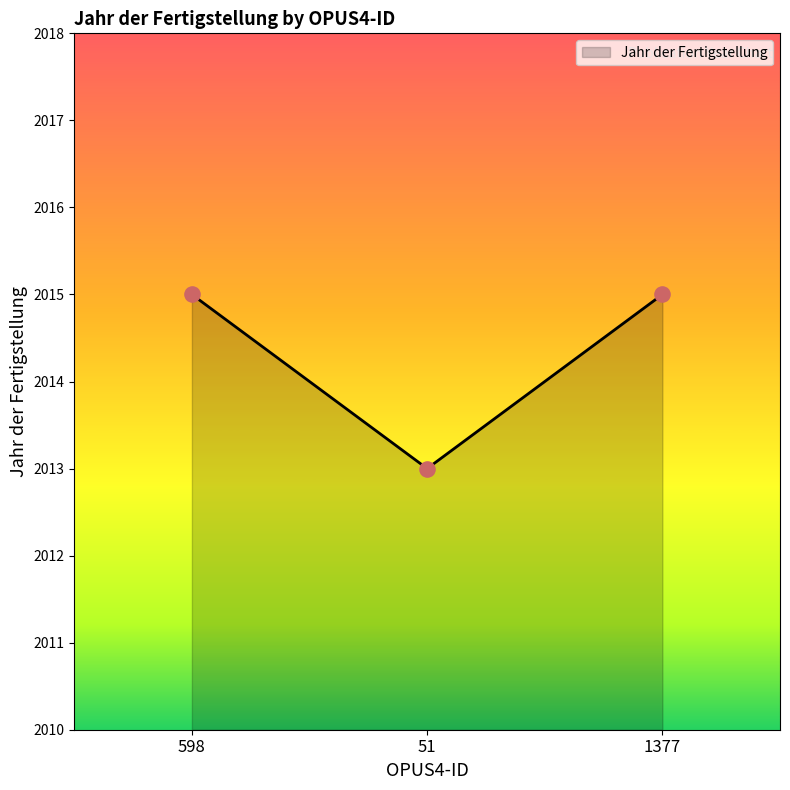

Between 1377 and 51, which is larger?

1377